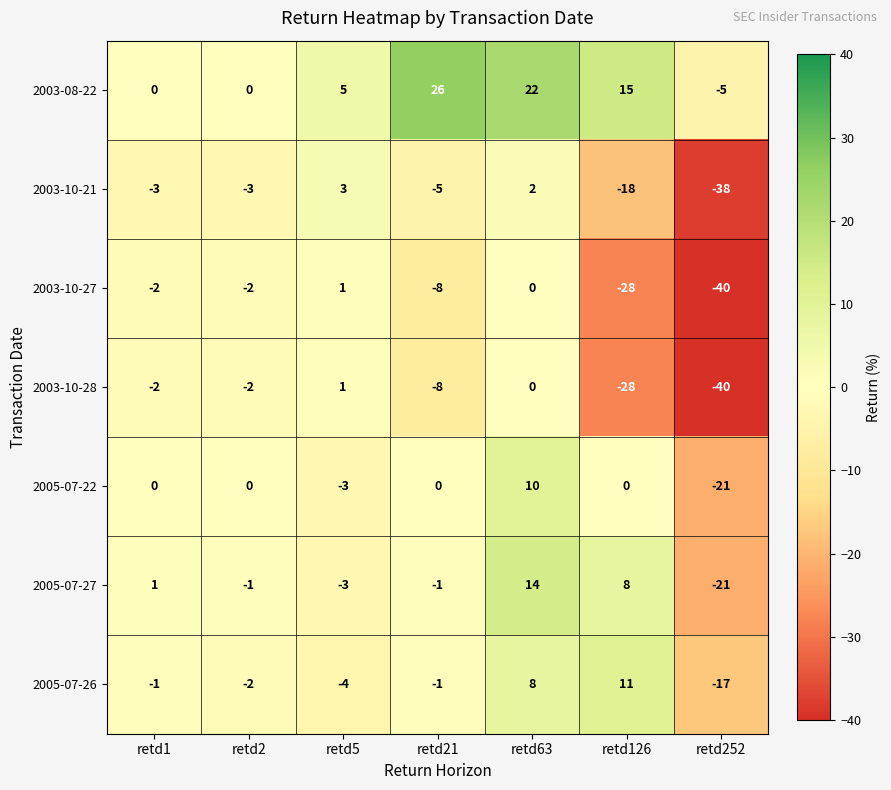

Between retd1 and retd21, which series saw the biggest shift?

2003-08-22